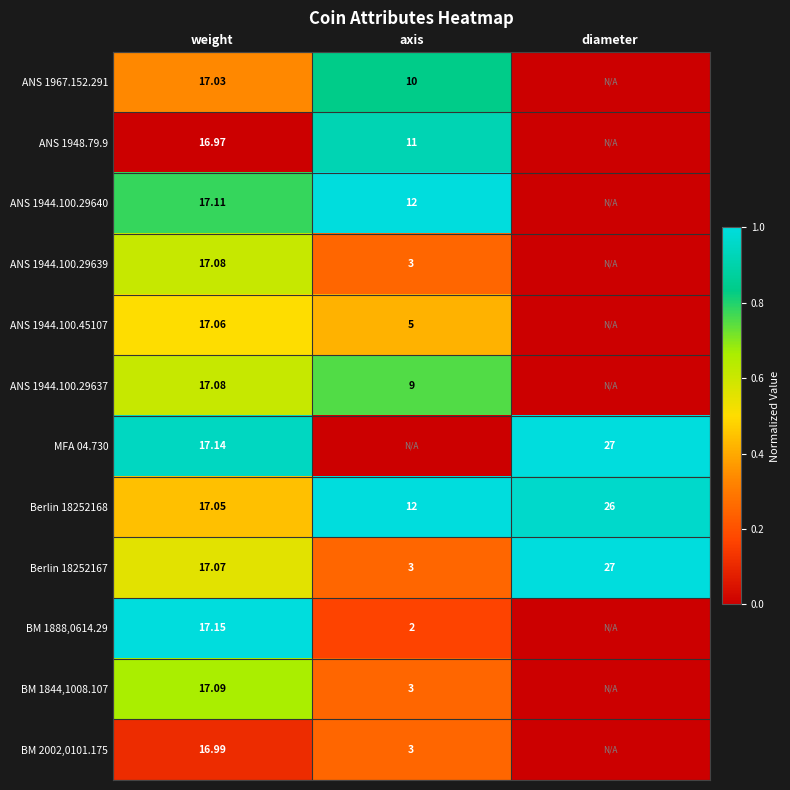

Between diameter and weight, which is larger?

weight